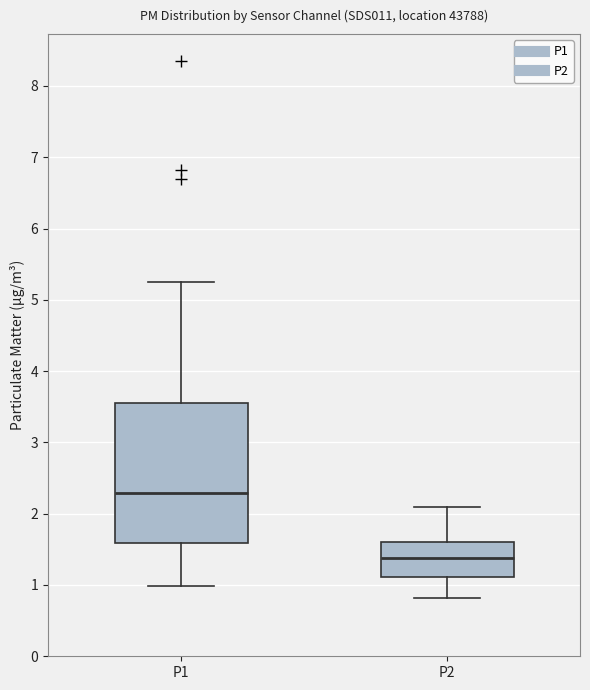

Comparing the boxes themselves (not the whiskers), which one is the tallest?

P1